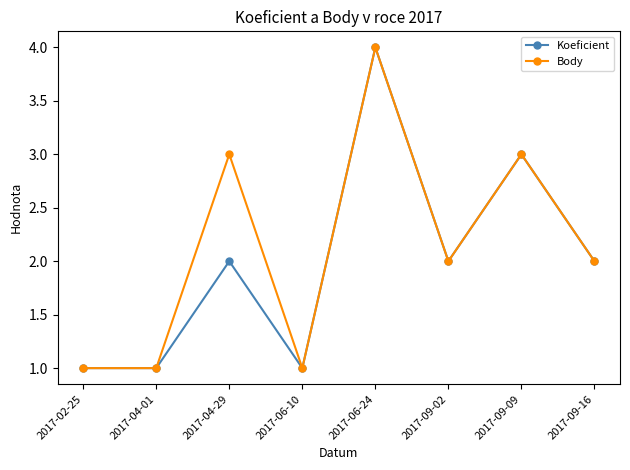

How many categories are shown in the chart?

8